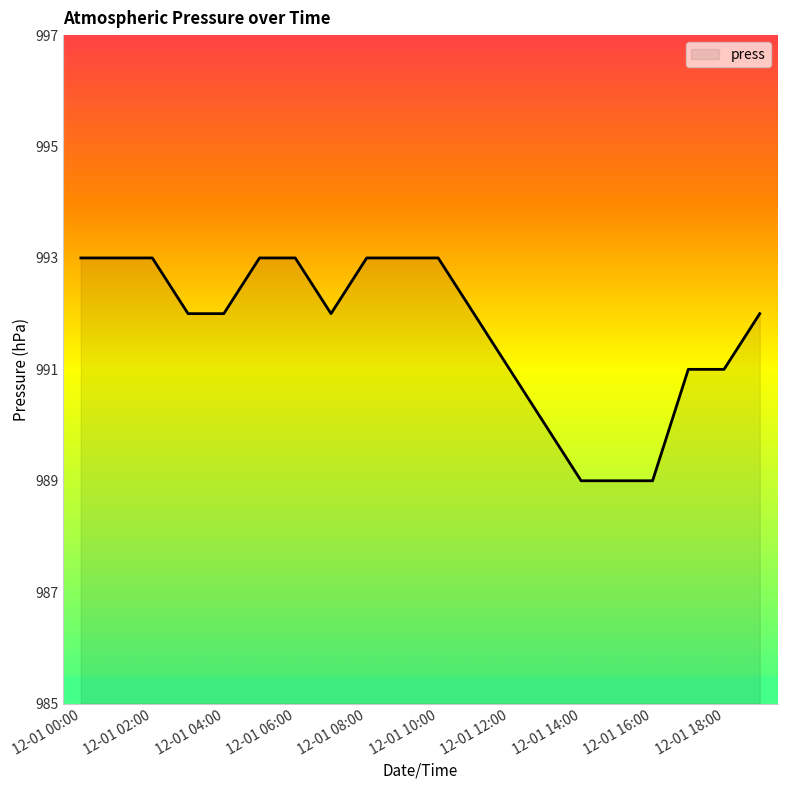

What is the minimum value shown in the chart?

989